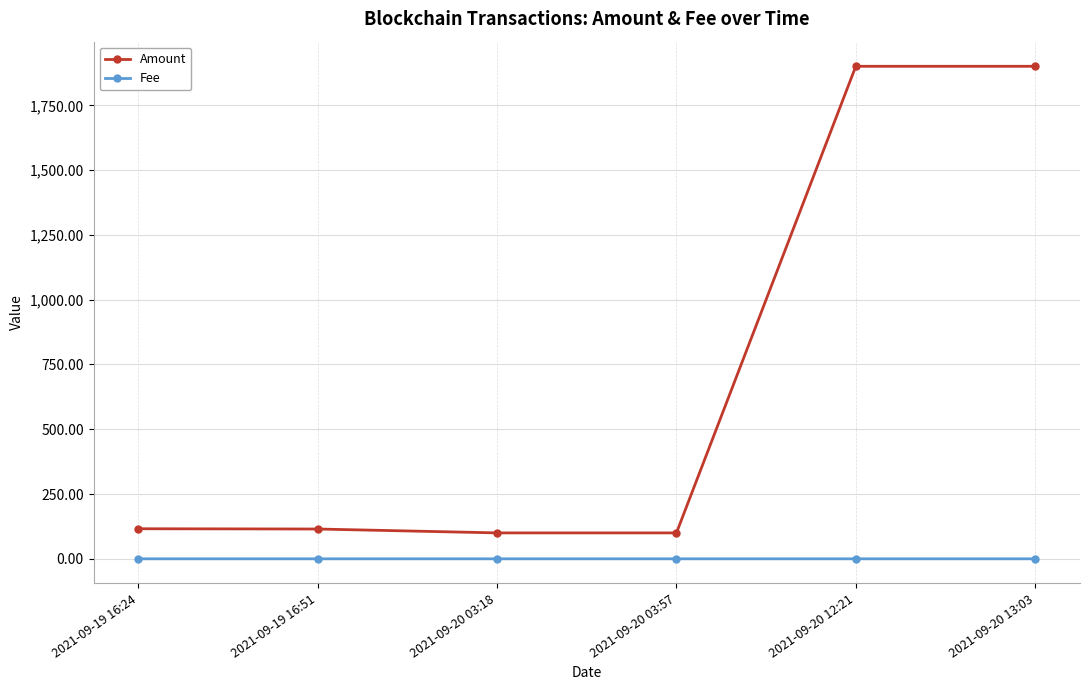

Which series has the largest total across all categories?

Amount